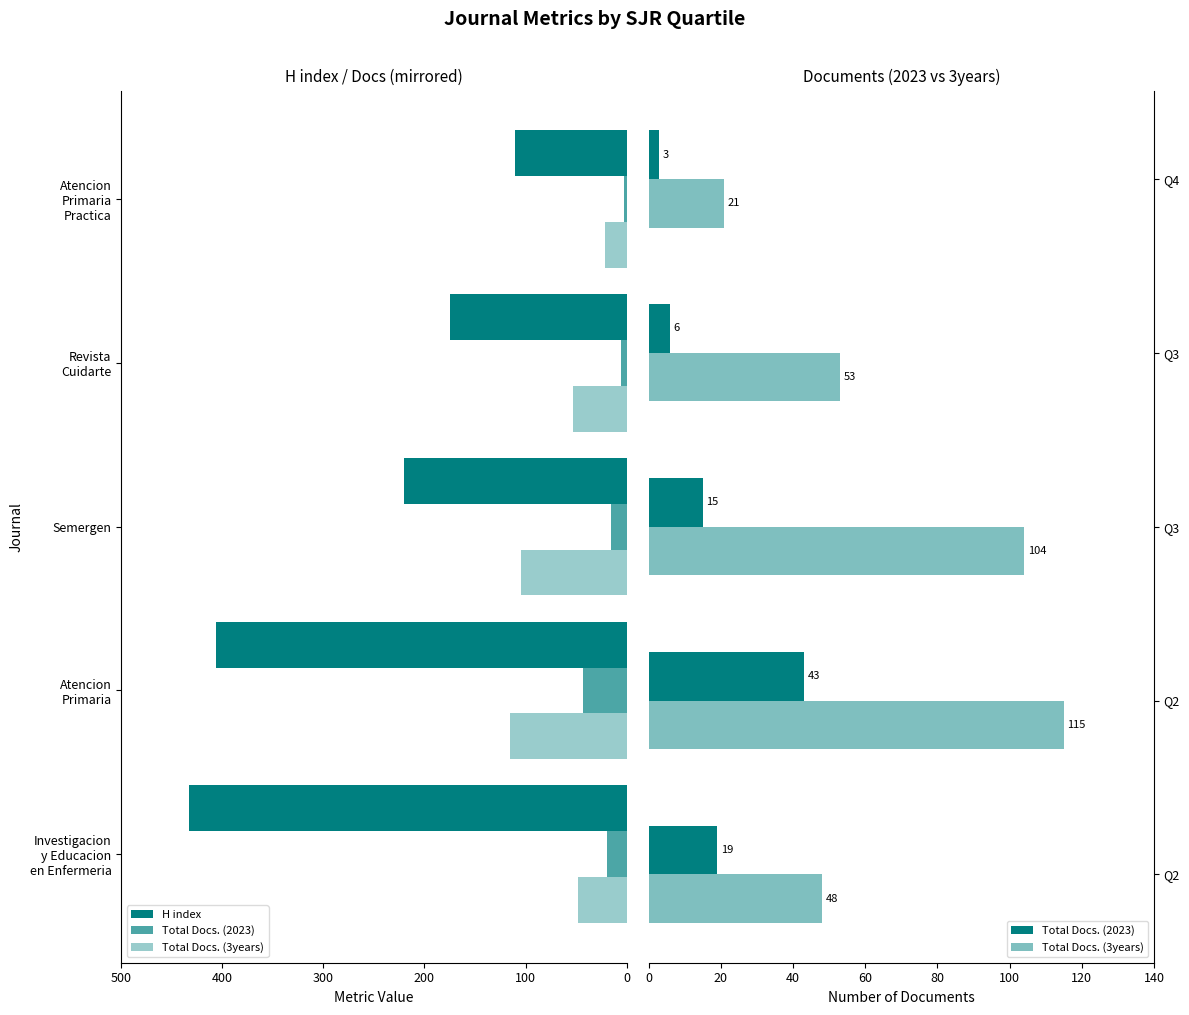

Which has a higher value, Atencion Primaria or Revista Cuidarte?

Atencion Primaria